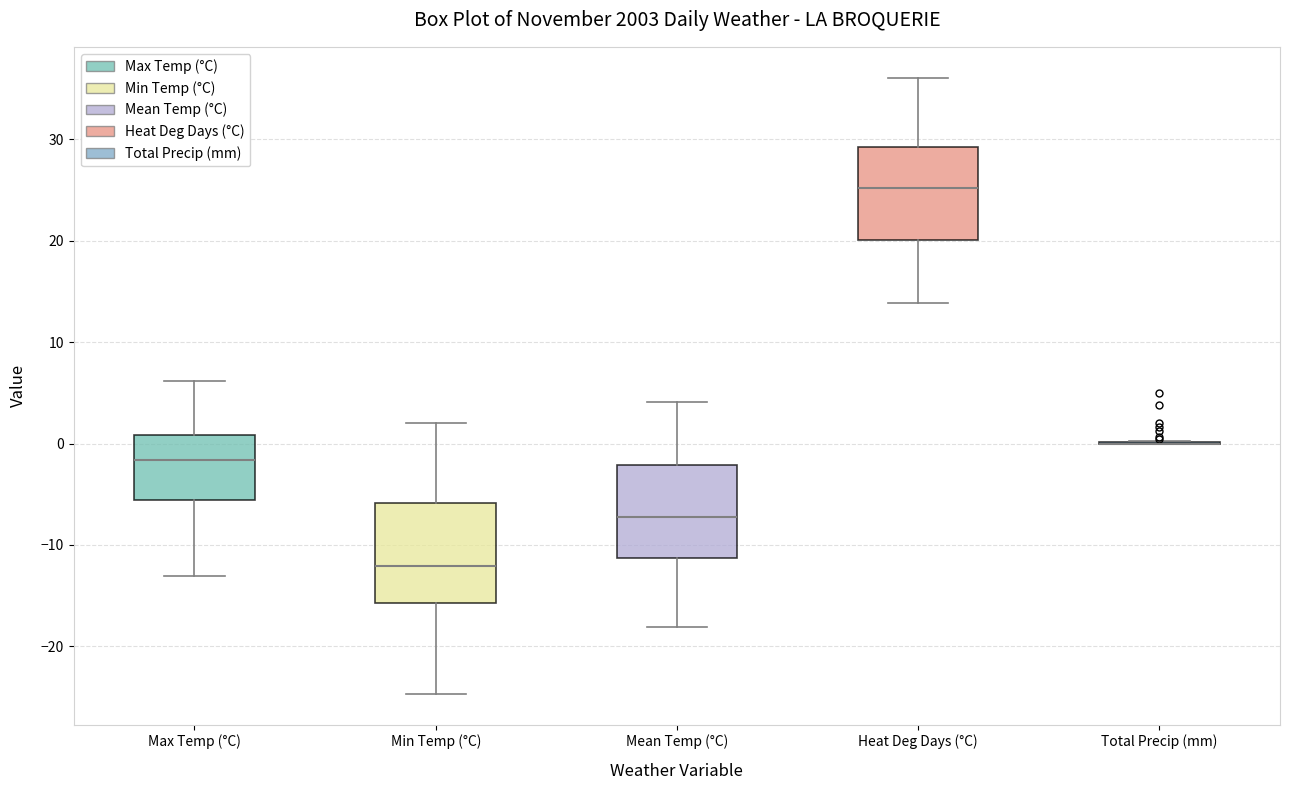

Where does the median line of the box for Mean Temp (°C) sit on the y-axis? The values are not printed on the chart, so give them approximately, as read against the axis.

-7